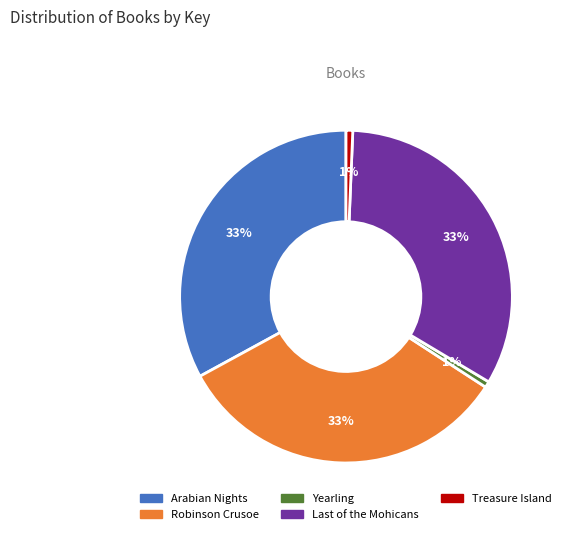

Is there a majority slice in this chart?

No